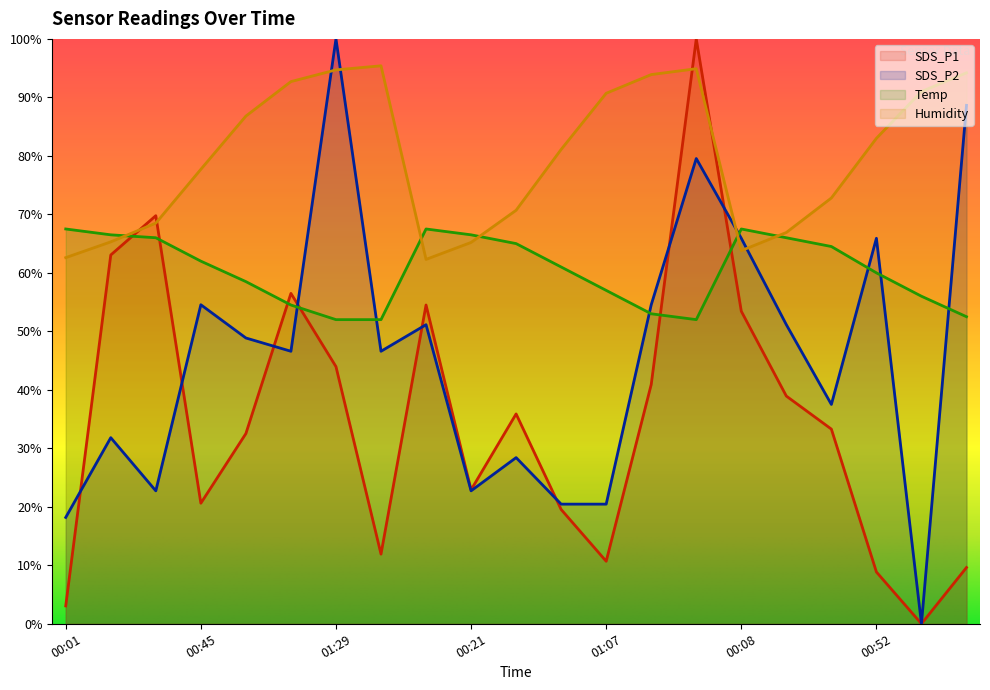

How many interior local peaks does the Temp series have?

2